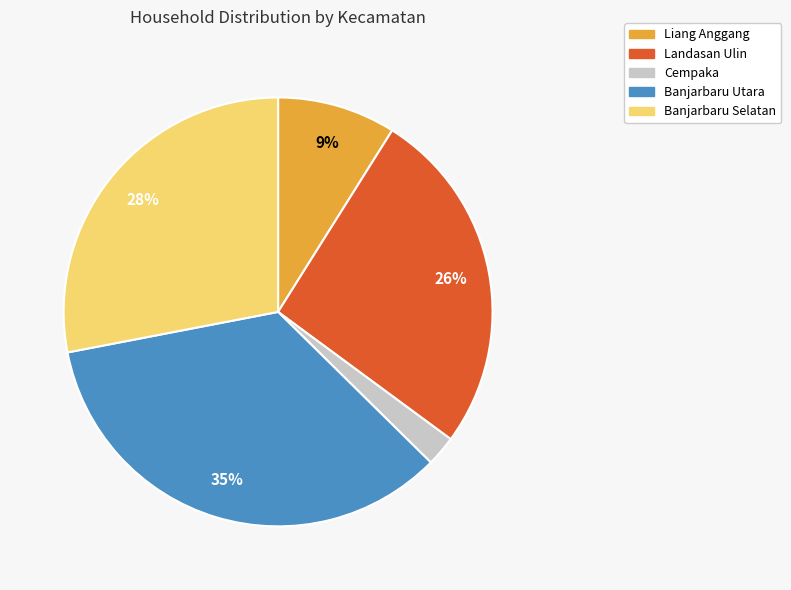

How many segments does this pie chart have?

5